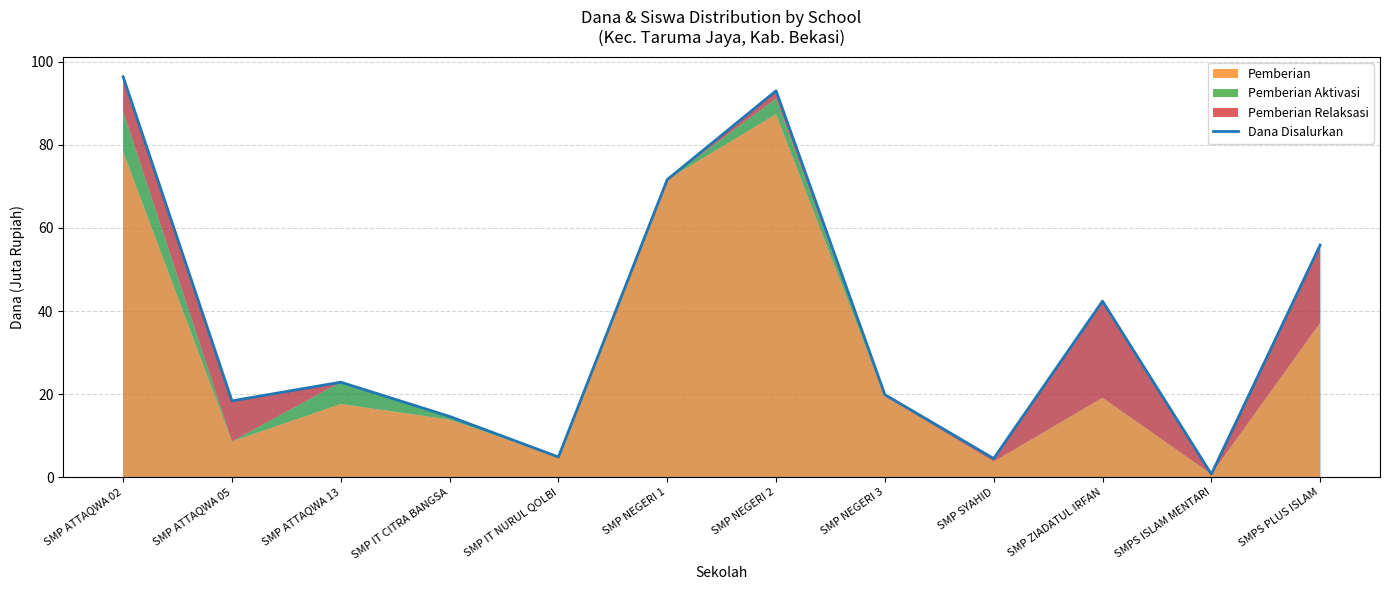

Rank the categories by value from highest to lowest.

SMP ATTAQWA 02, SMP NEGERI 2, SMP NEGERI 1, SMPS PLUS ISLAM, SMP ZIADATUL IRFAN, SMP ATTAQWA 13, SMP NEGERI 3, SMP ATTAQWA 05, SMP IT CITRA BANGSA, SMP IT NURUL QOLBI, SMP SYAHID, SMPS ISLAM MENTARI